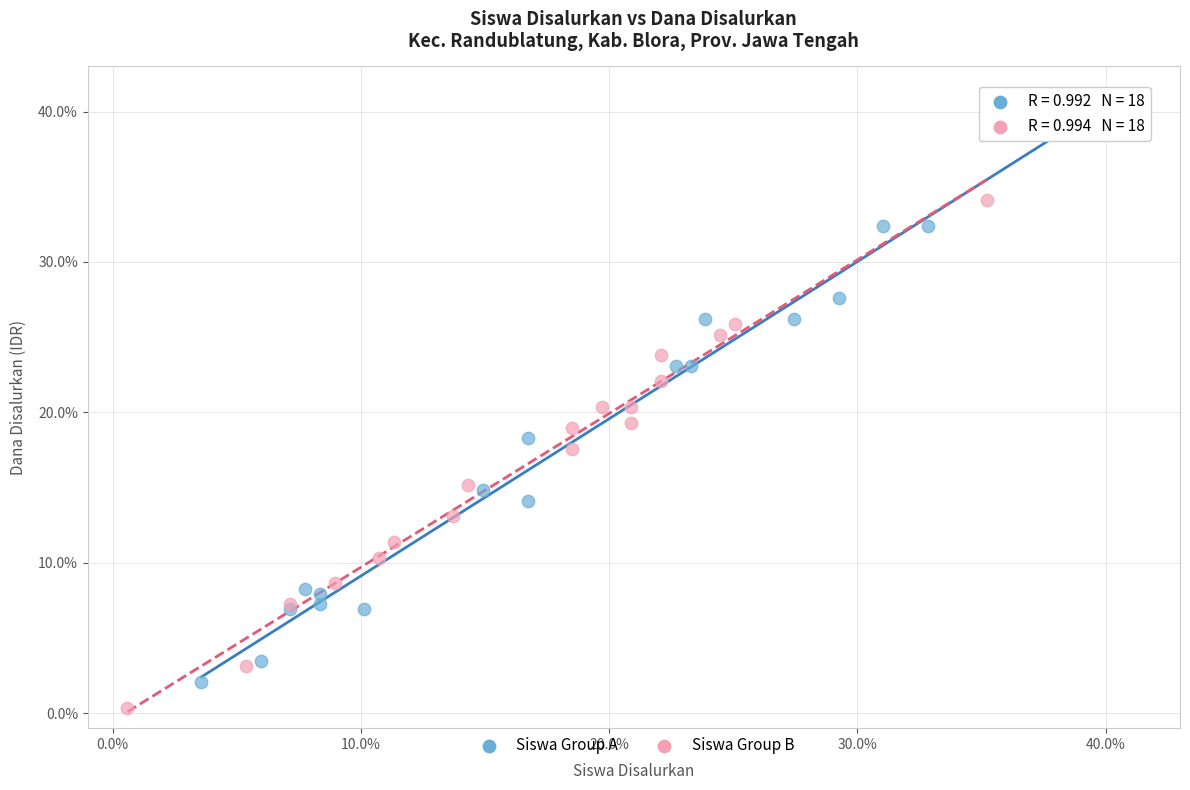

Which series has the widest spread of Y values?

Siswa Group A